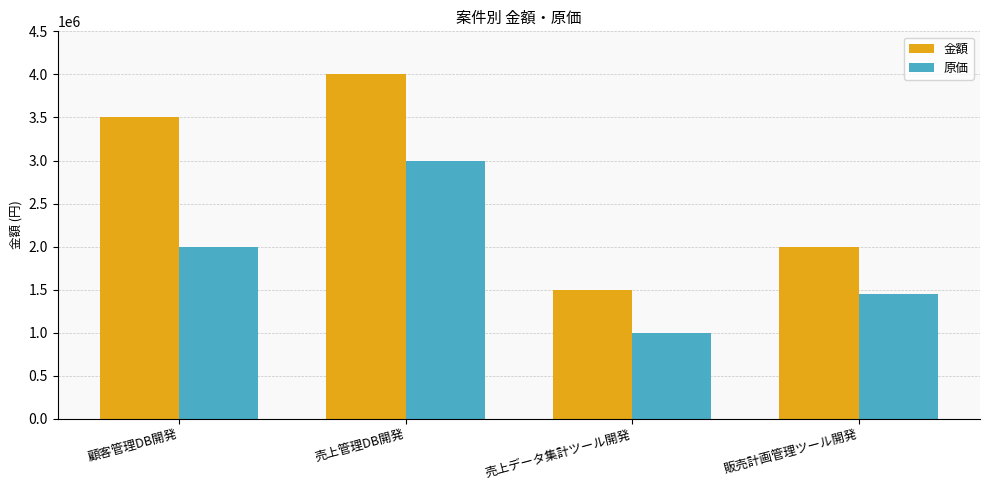

List the labels in order of 金額 value, smallest first.

売上データ集計ツール開発, 販売計画管理ツール開発, 顧客管理DB開発, 売上管理DB開発